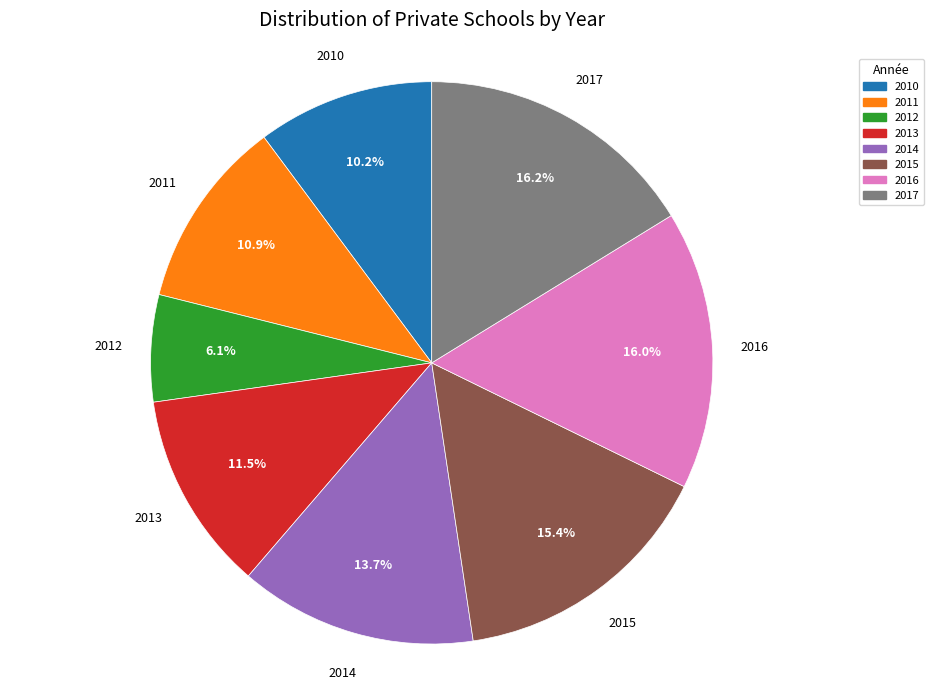

What percentage is the 2010 slice, to the nearest percent?

10%